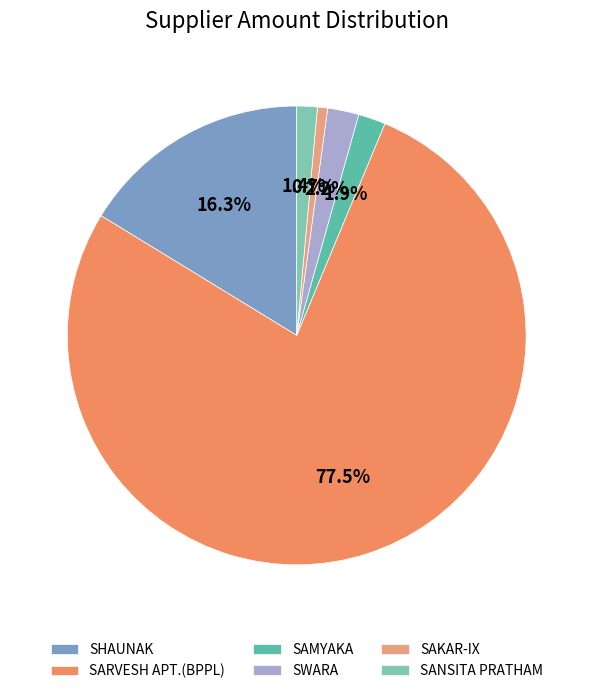

Count the number of slices in the pie.

6